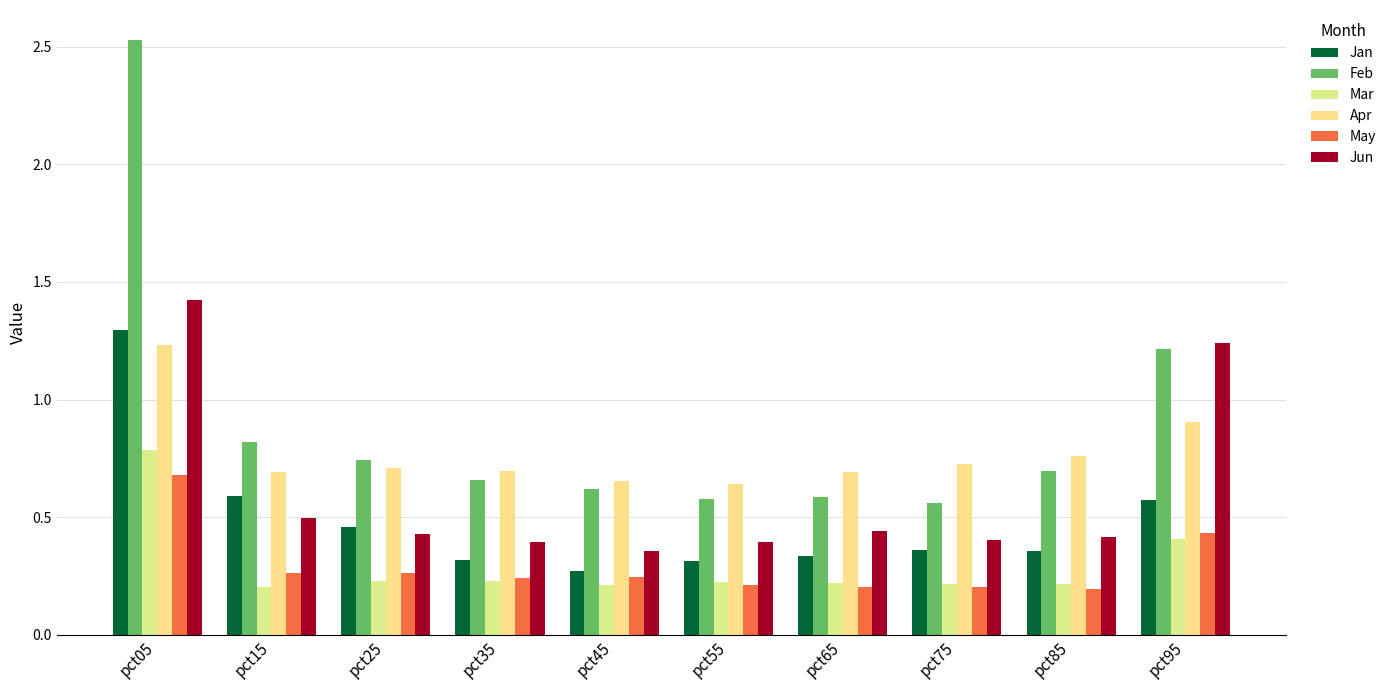

At how many categories does at least one series exceed 1?

2